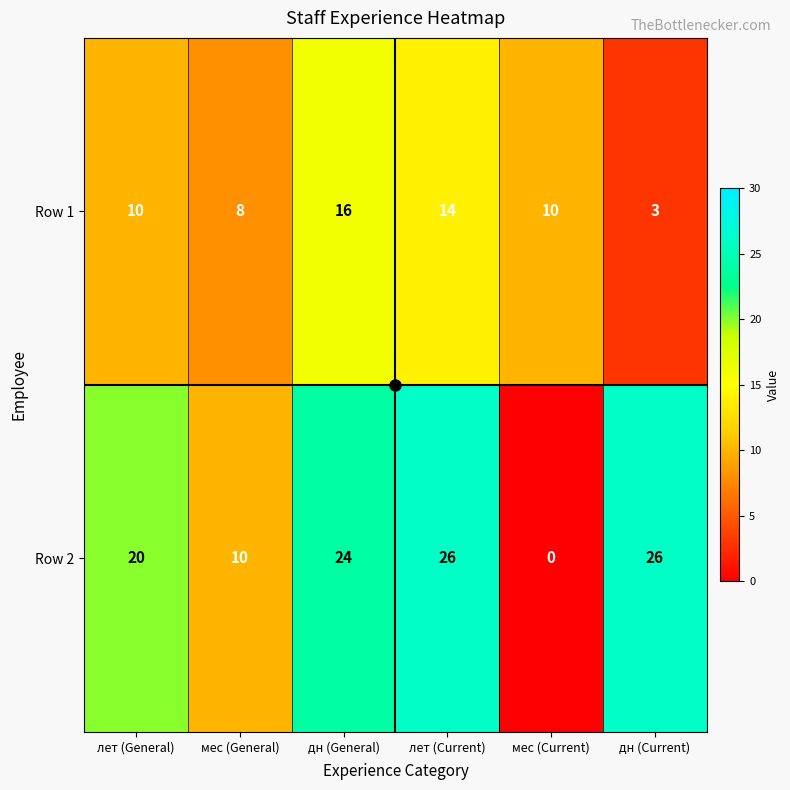

Rank the series at дн (Current) from highest to lowest value.

Row 2, Row 1